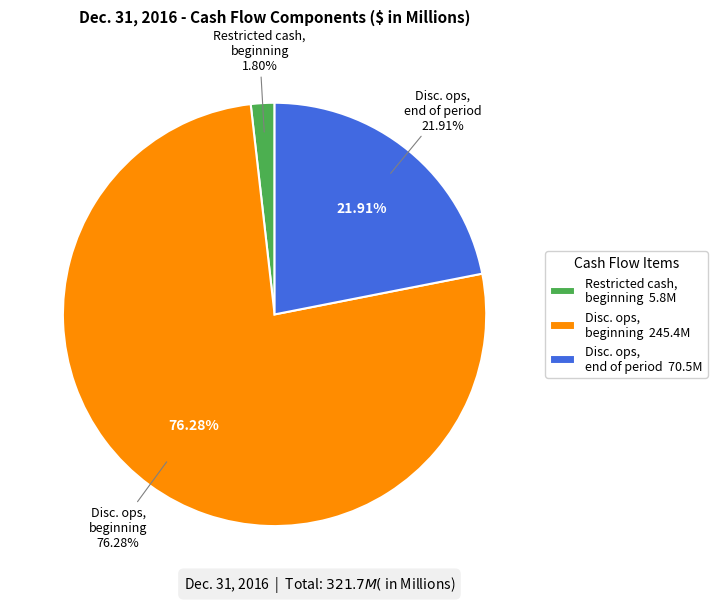

Does any single category account for the majority?

Yes